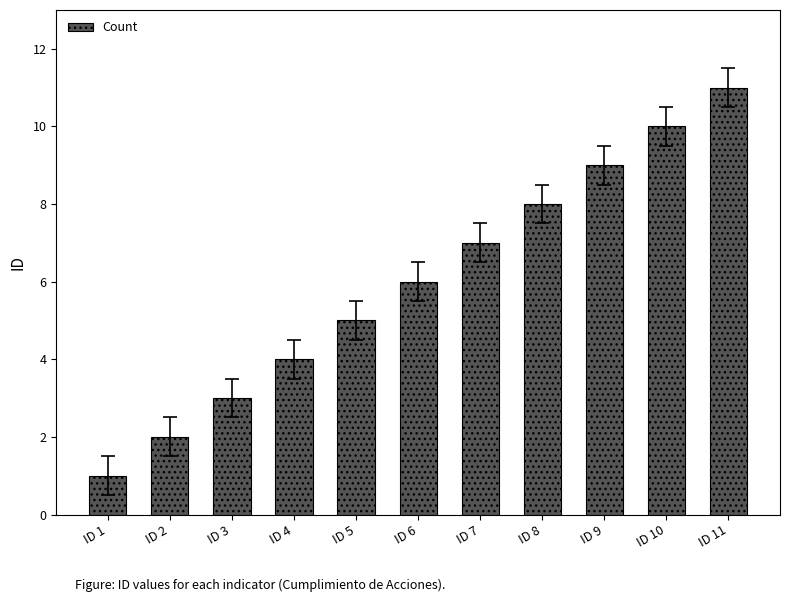

What is the minimum value shown in the chart?

1